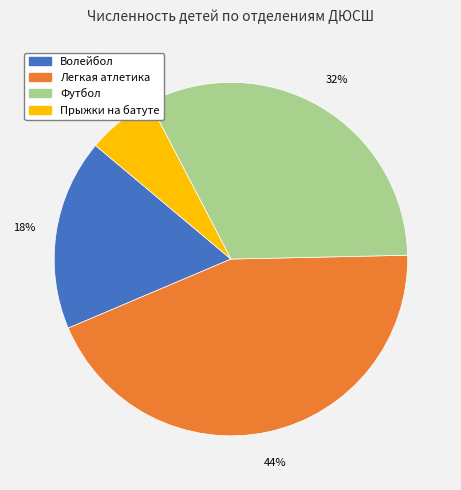

Which slice is the largest?

Легкая атлетика